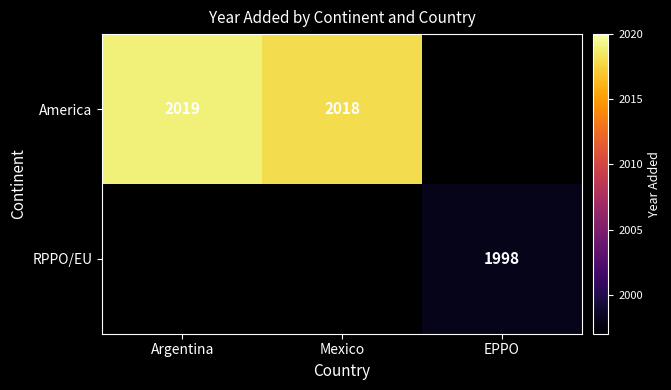

Which has a higher value, EPPO or Mexico?

Mexico